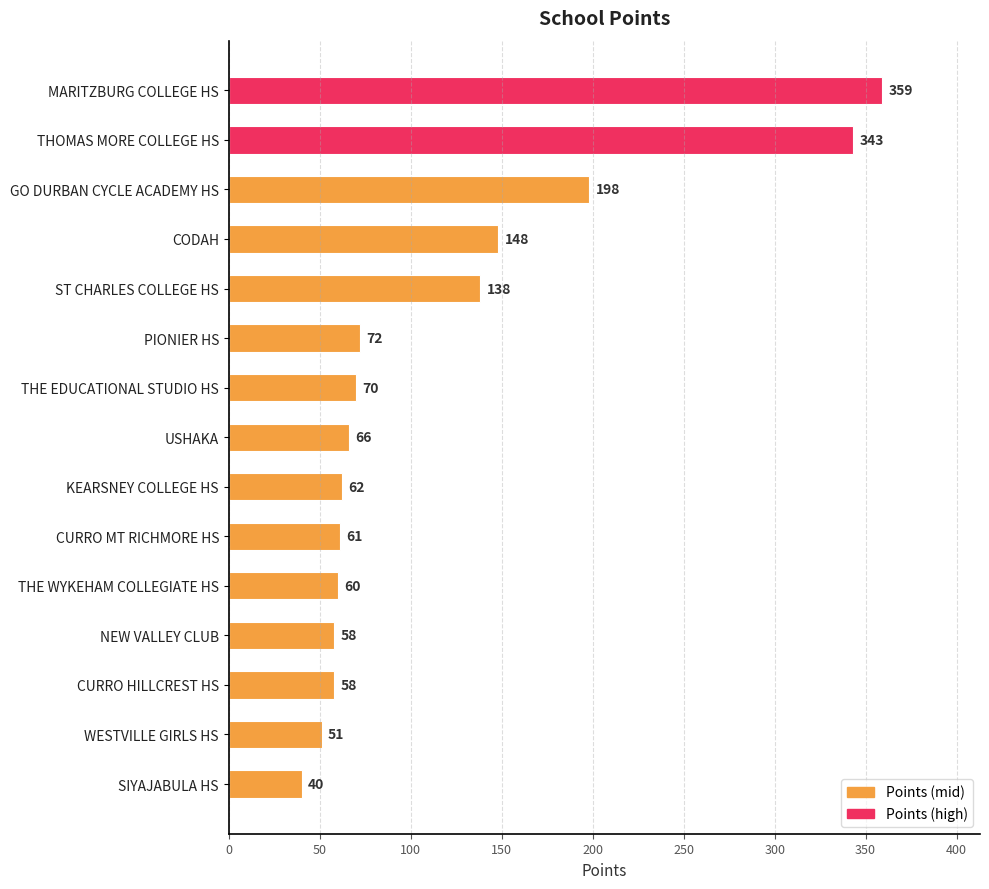

Reading bottom to top, what are all the values shown in this chart?

40	51	58	58	60	61	62	66	70	72	138	148	198	343	359